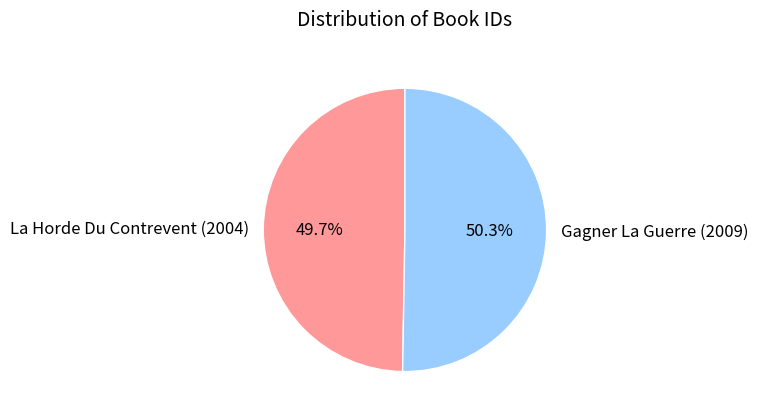

Is it true that La Horde Du Contrevent (2004) is 50% of the pie?

True